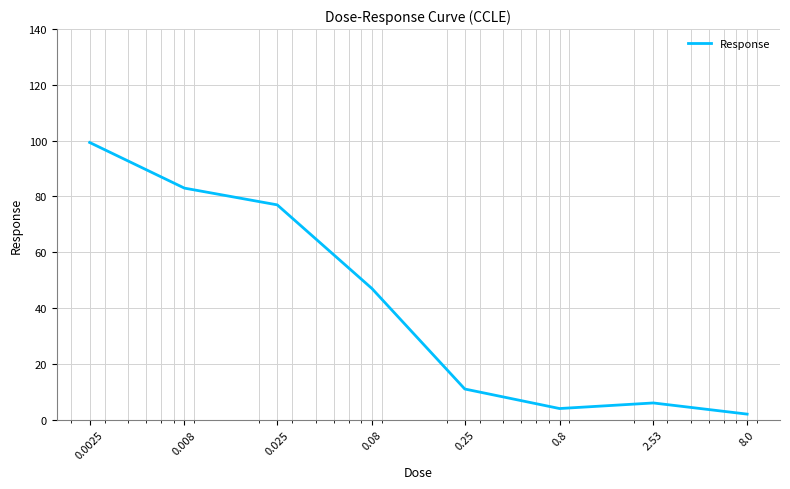

What is the minimum value shown in the chart?

2.0